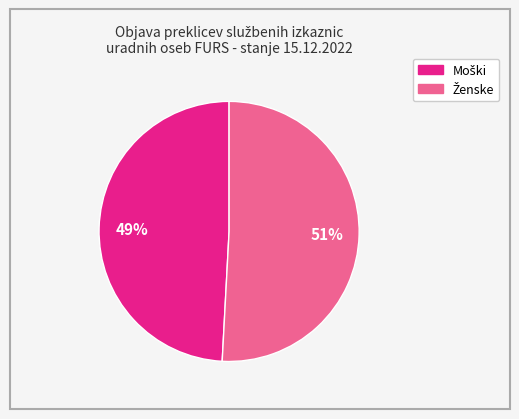

Does any single category account for the majority?

Yes